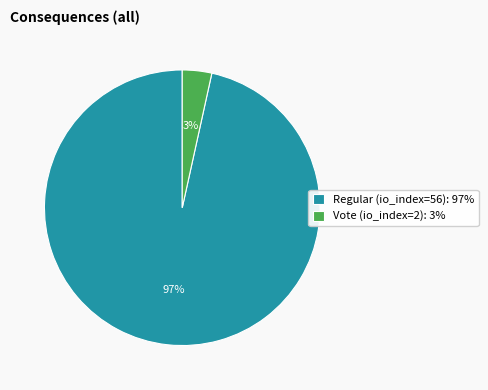

To the nearest percent, what percentage of the pie is Regular (io_index=56)?

97%